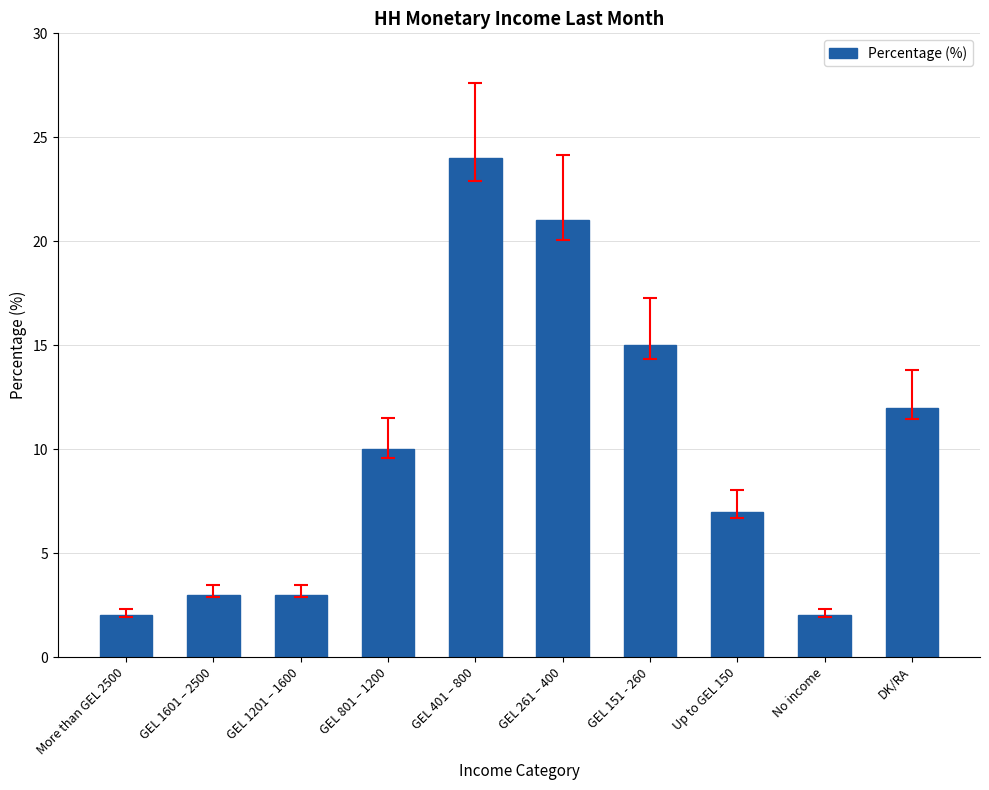

Are the bars horizontal?

No